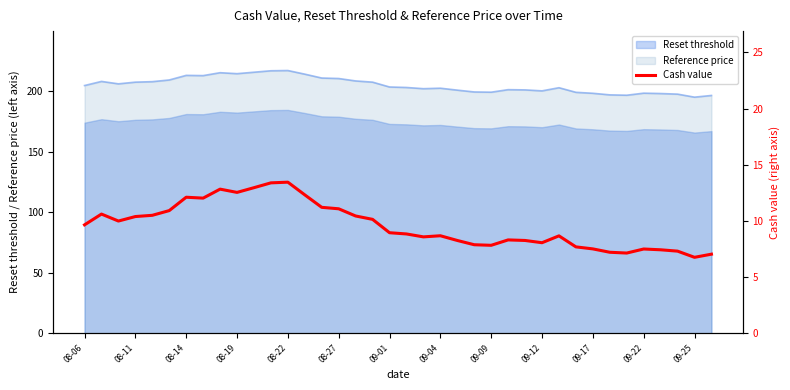

At which category does the data reach its first local valley?

08-14